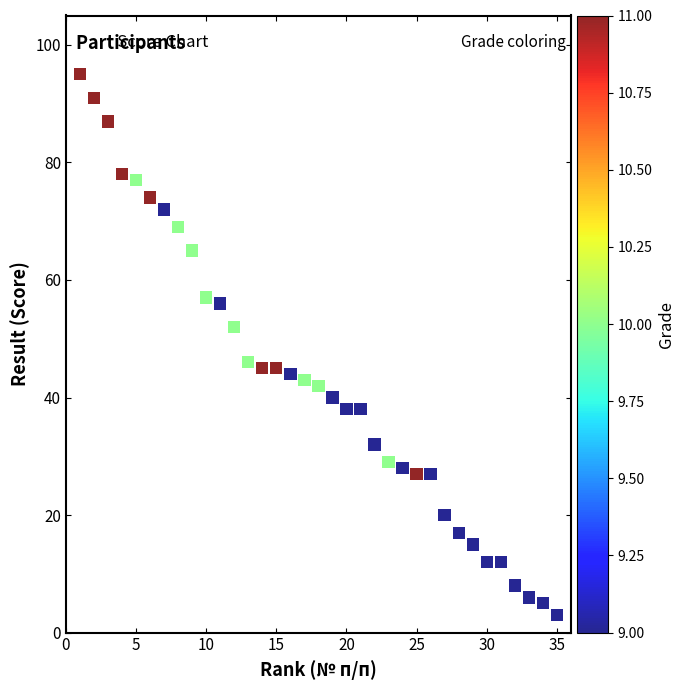

What is the range of Y values (max minus min)?

92